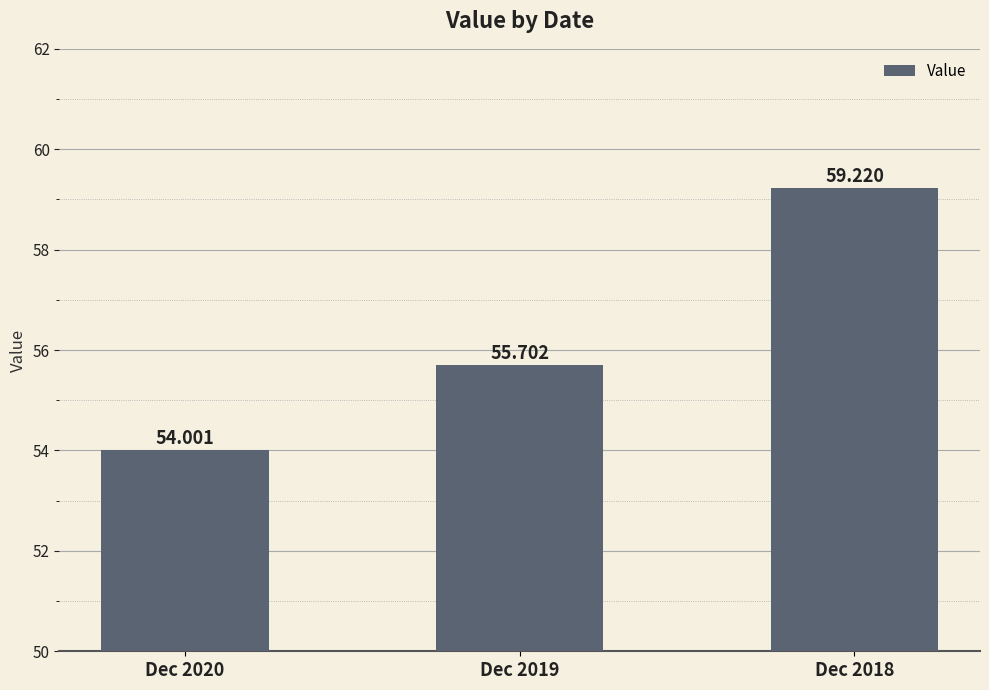

List the labels in order of value, smallest first.

Dec 2020, Dec 2019, Dec 2018